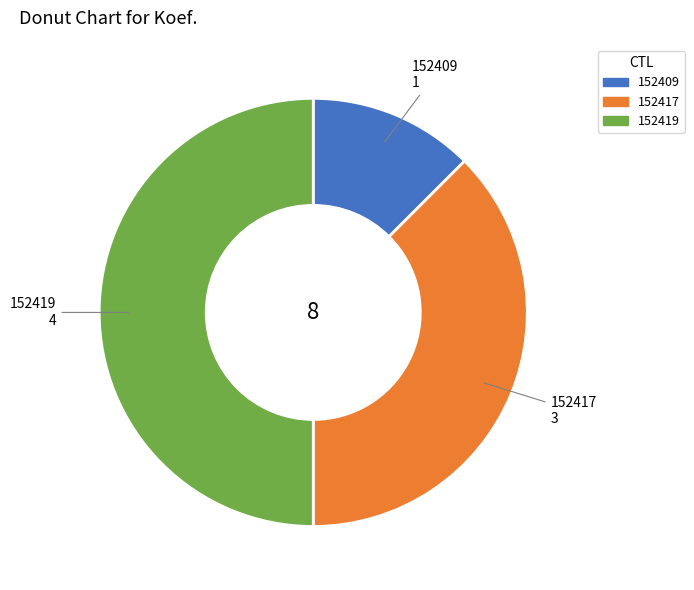

What is the smallest slice in the pie chart?

152409